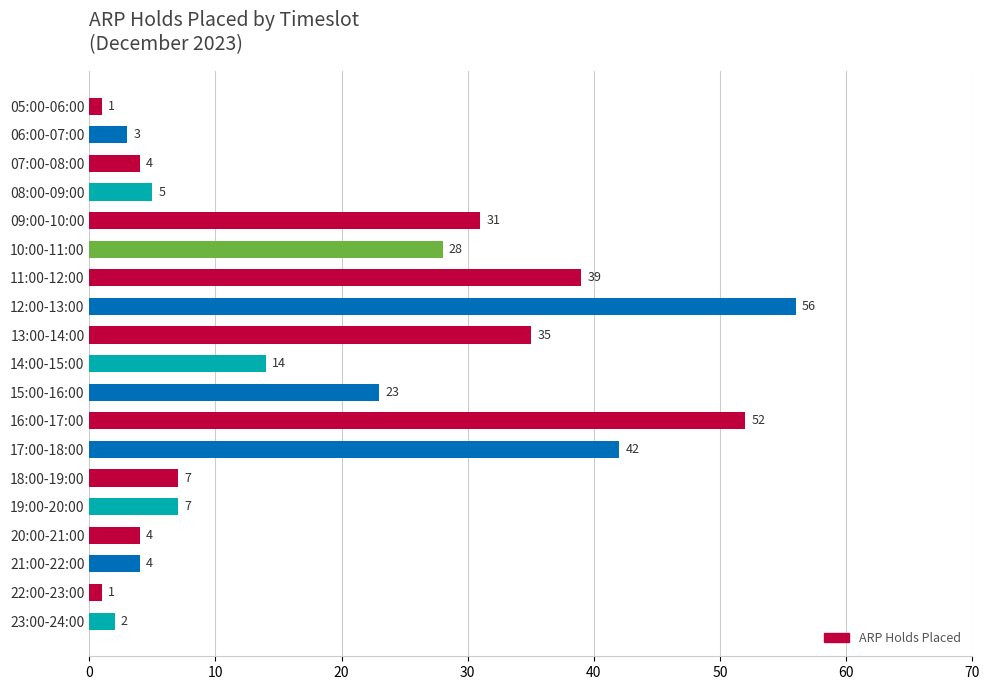

What is the difference between the maximum and minimum values?

55